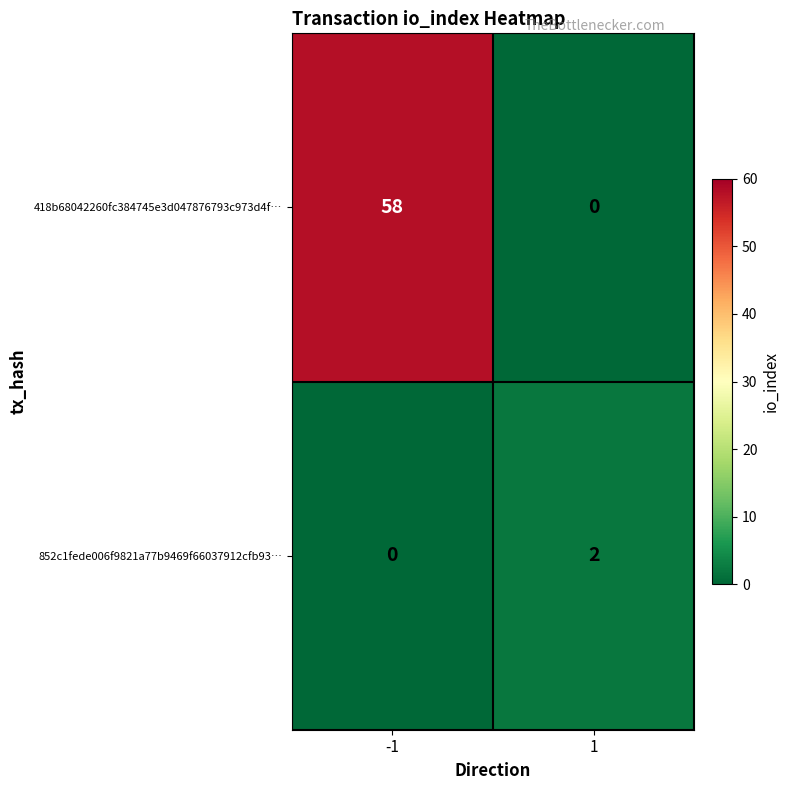

How many categories are shown in the chart?

2